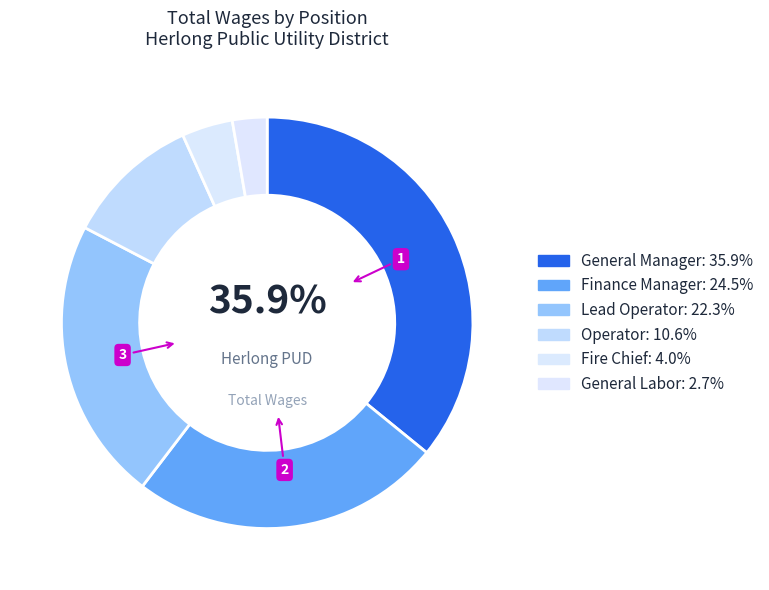

Does Operator account for over 50% of the chart?

No